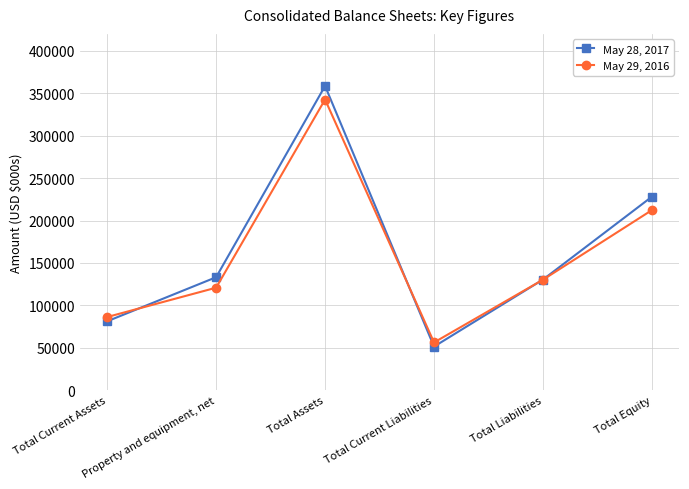

Reading right to left, list all the values displayed in this chart.

May 28, 2017: Total Equity=228152	Total Liabilities=130456	Total Current Liabilities=51454	Total Assets=358608	Property and equipment, net=133220	Total Current Assets=81280
May 29, 2016: Total Equity=212350	Total Liabilities=130303	Total Current Liabilities=56341	Total Assets=342653	Property and equipment, net=120880	Total Current Assets=86303